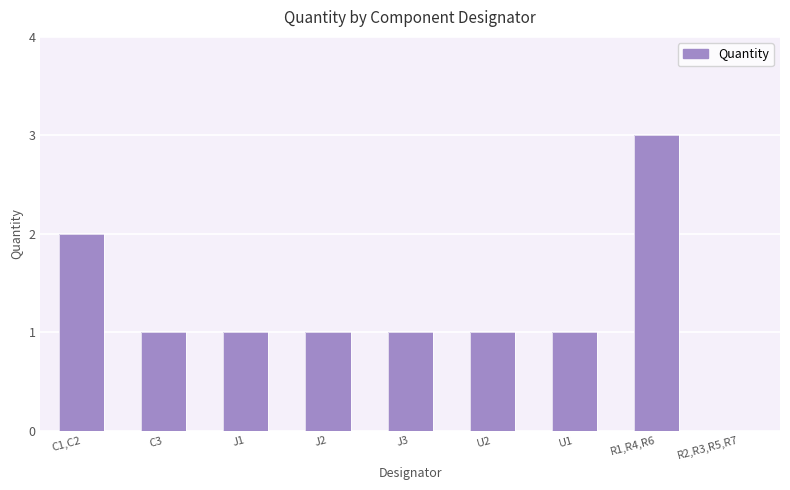

Is it true that the value at J3 is 1?

True